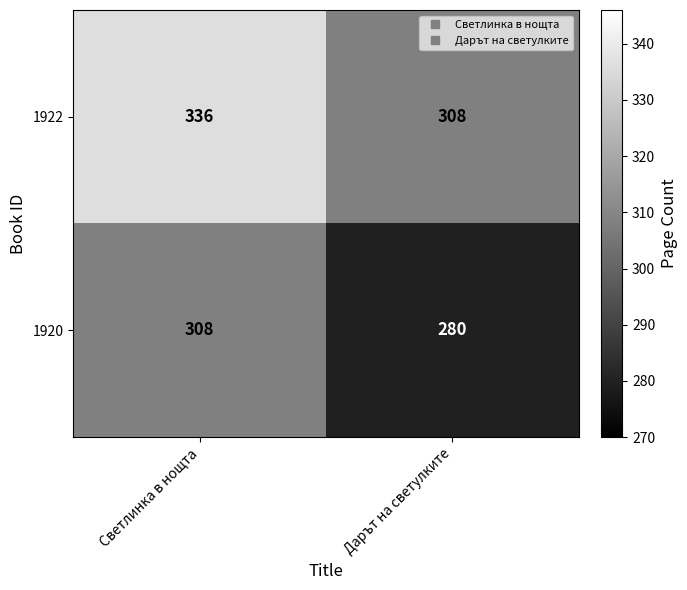

What is the sum of all 1922 values?

644